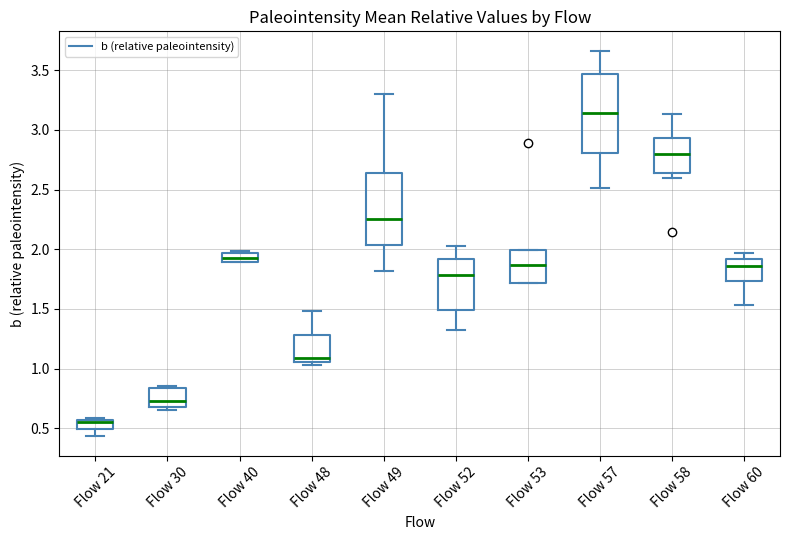

Where is the upper edge of the box for Flow 58 on the y-axis? The values are not printed on the chart, so give them approximately, as read against the axis.

2.95